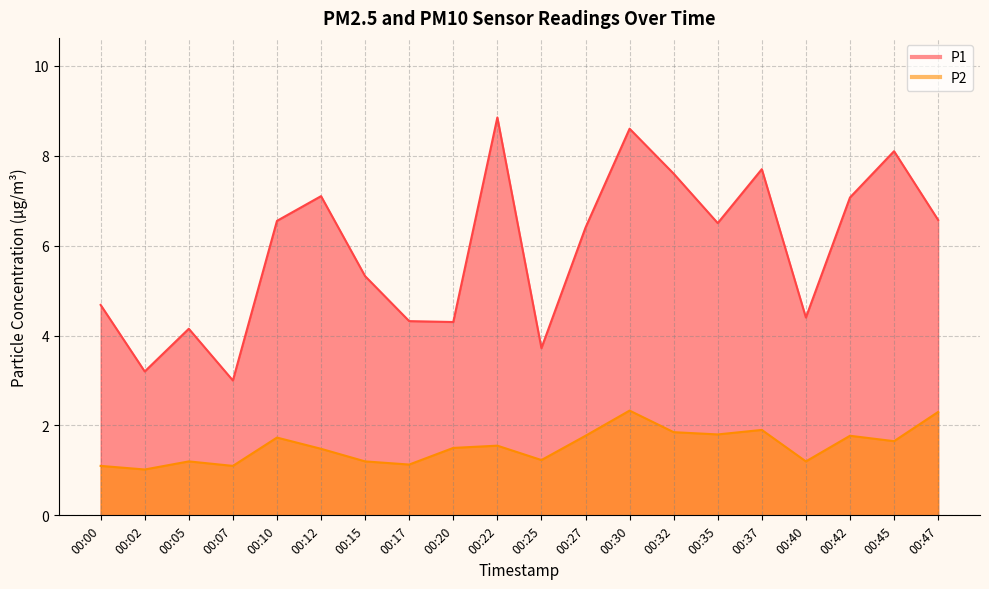

What are all the series names shown in the legend?

P1, P2